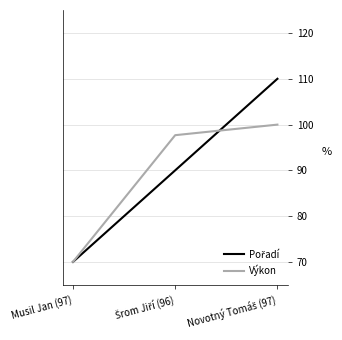

What is the minimum value for Výkon?

70.0